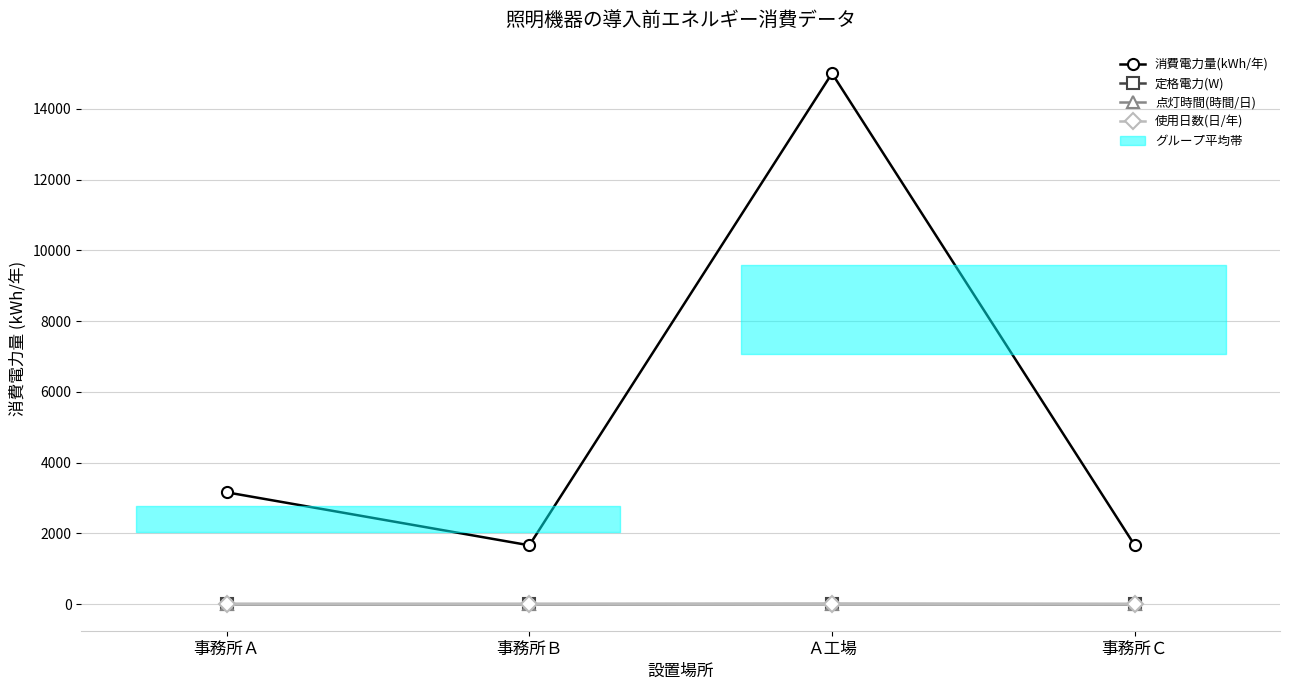

The 使用日数(日/年) series shows 8.0 at Ａ工場. True or false?

False